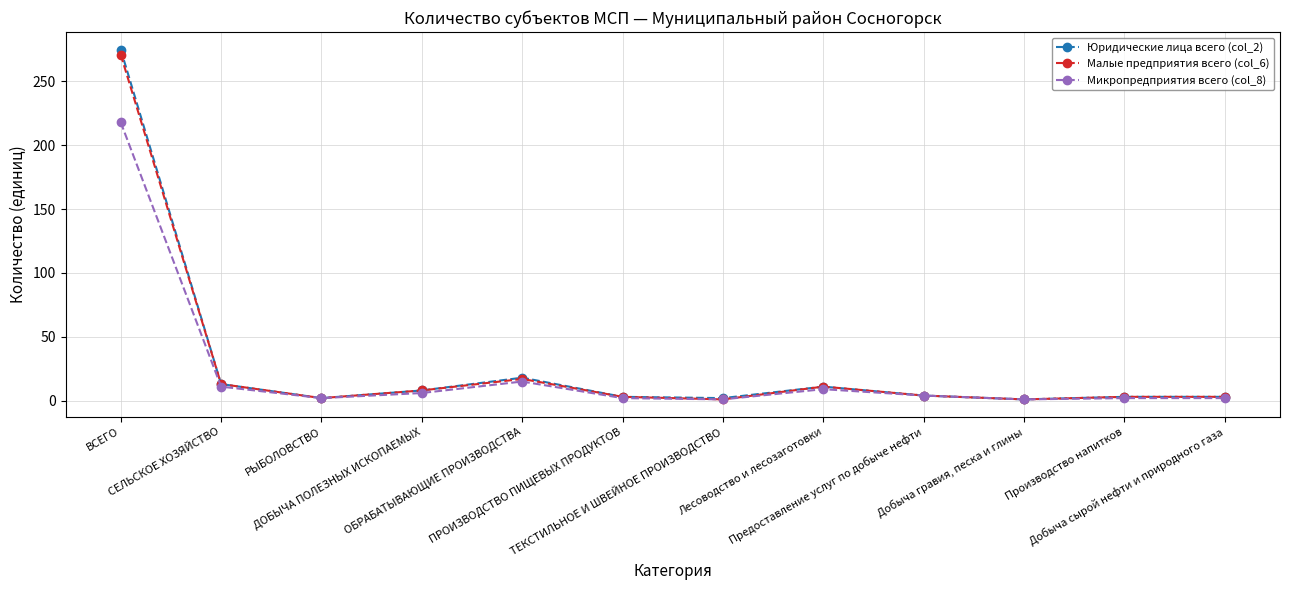

True or false: Малые предприятия всего (col_6) has more than 2 interior local peaks.

False